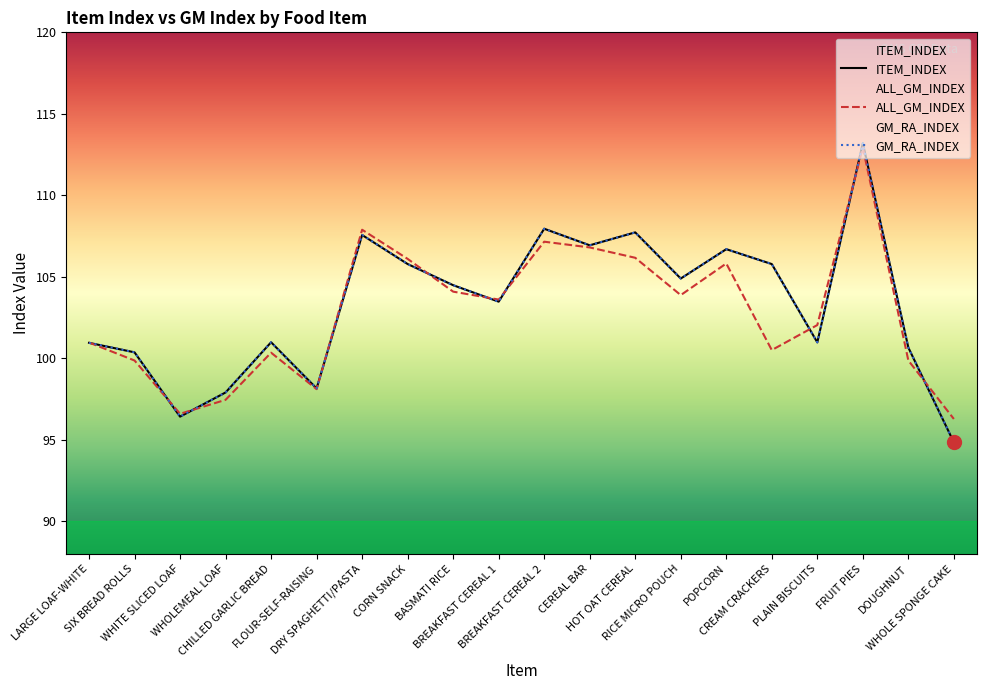

At which label does ALL_GM_INDEX reach its peak?

FRUIT PIES